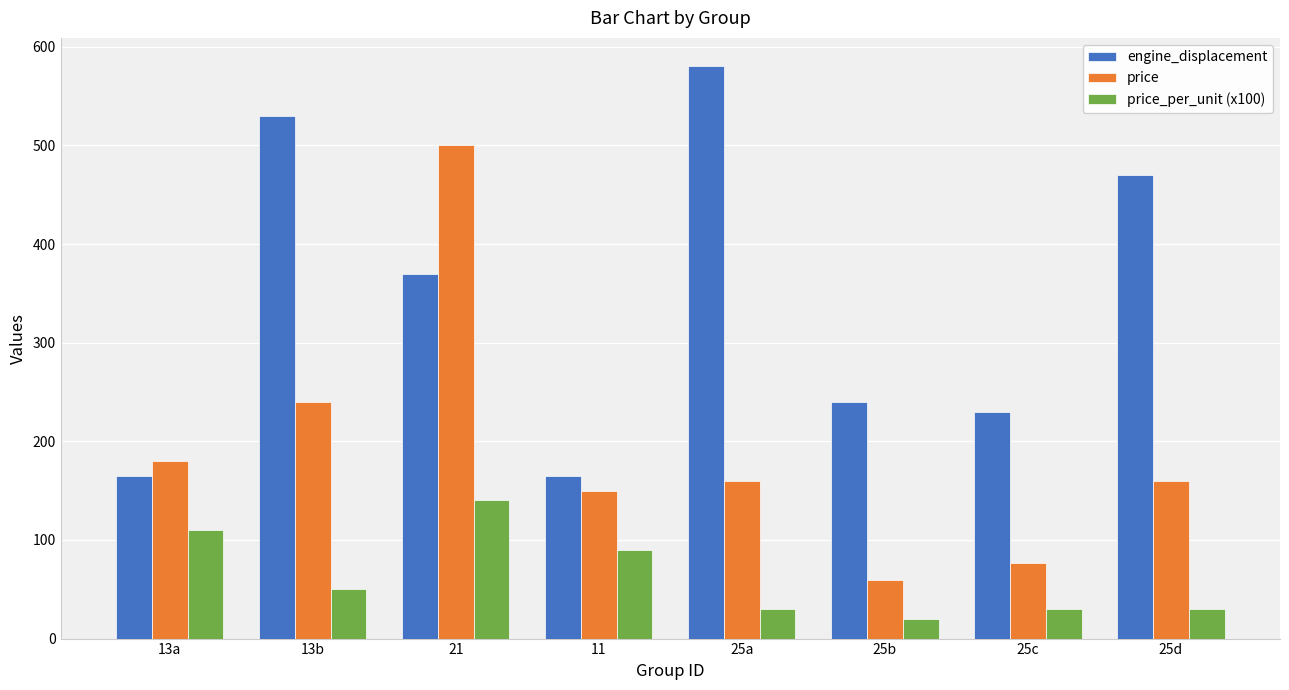

True or false: price_per_unit (x100) has a value of 73.1 at 13b.

False